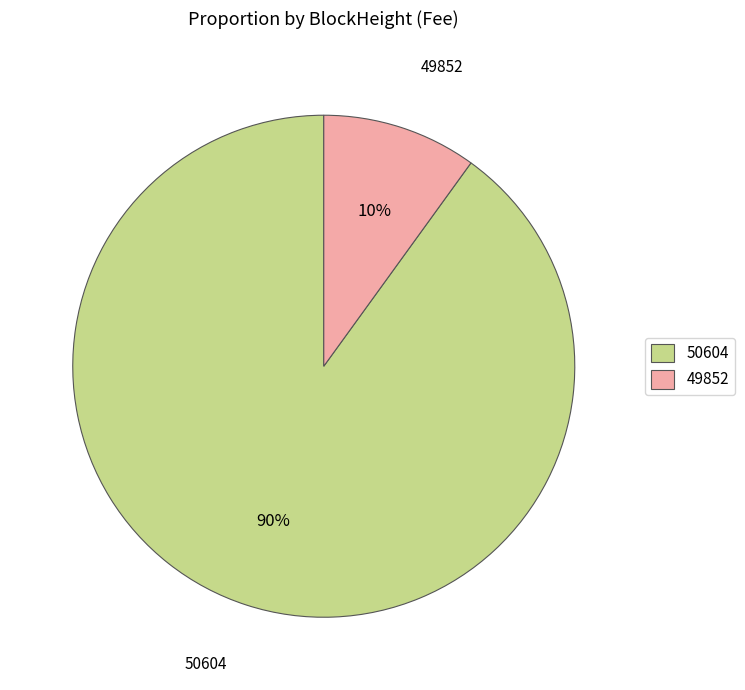

To the nearest percent, what is the average slice percentage?

50%